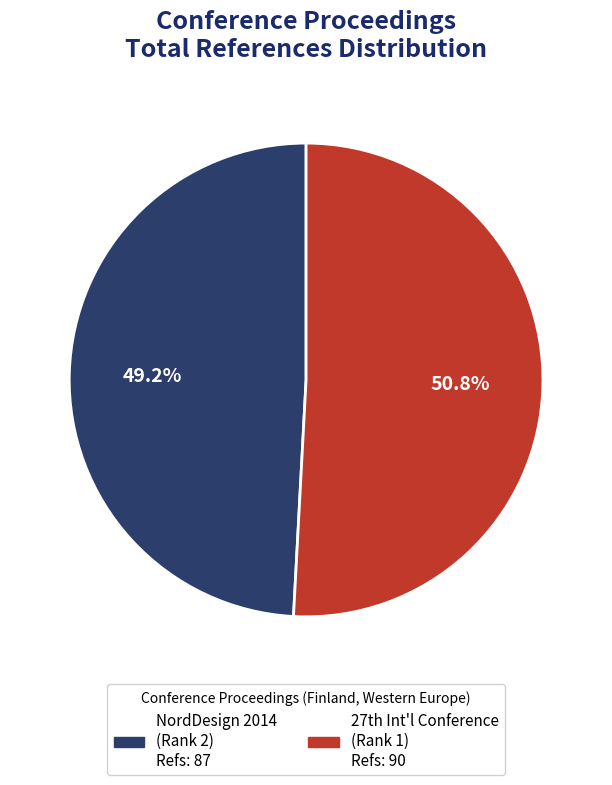

Count the number of slices in the pie.

2